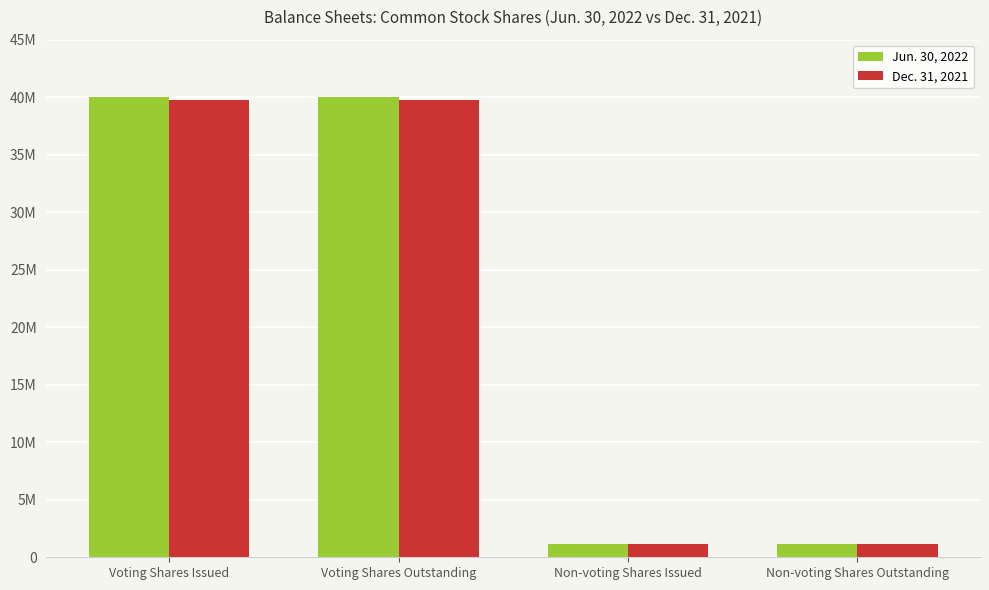

Are the bars horizontal?

No